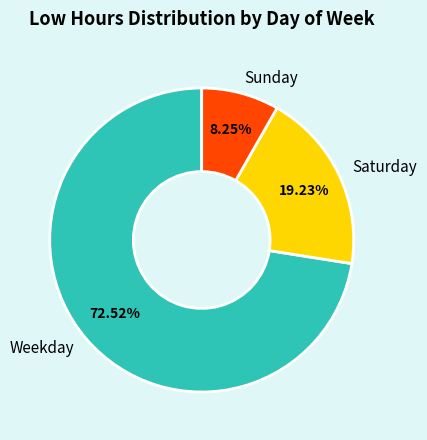

Rank the categories by value from lowest to highest.

Sunday, Saturday, Weekday